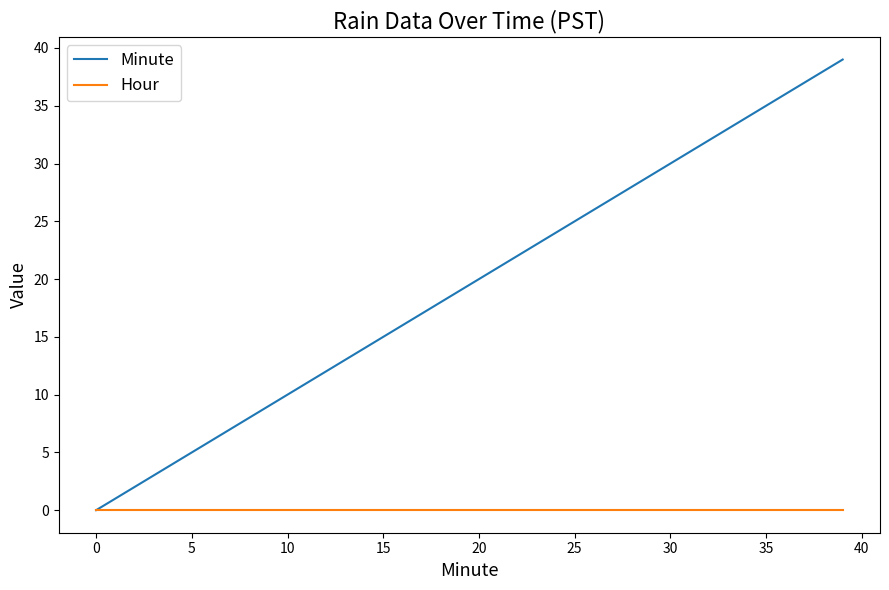

Which series has the largest total across all categories?

Minute